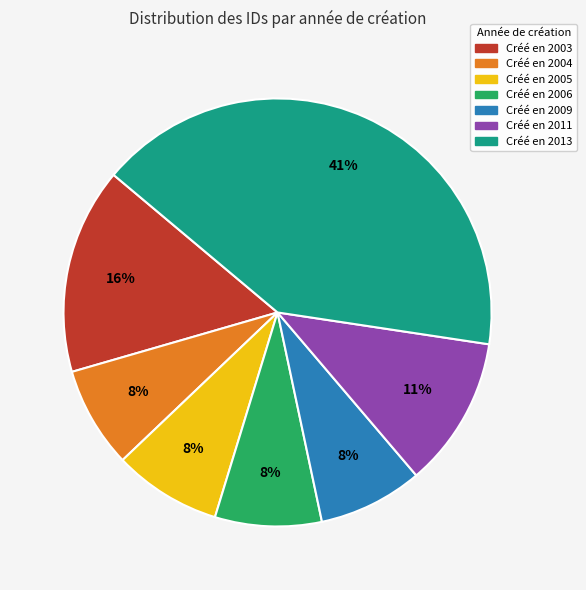

To the nearest percent, what is the combined percentage of Créé en 2009 and Créé en 2005?

16%